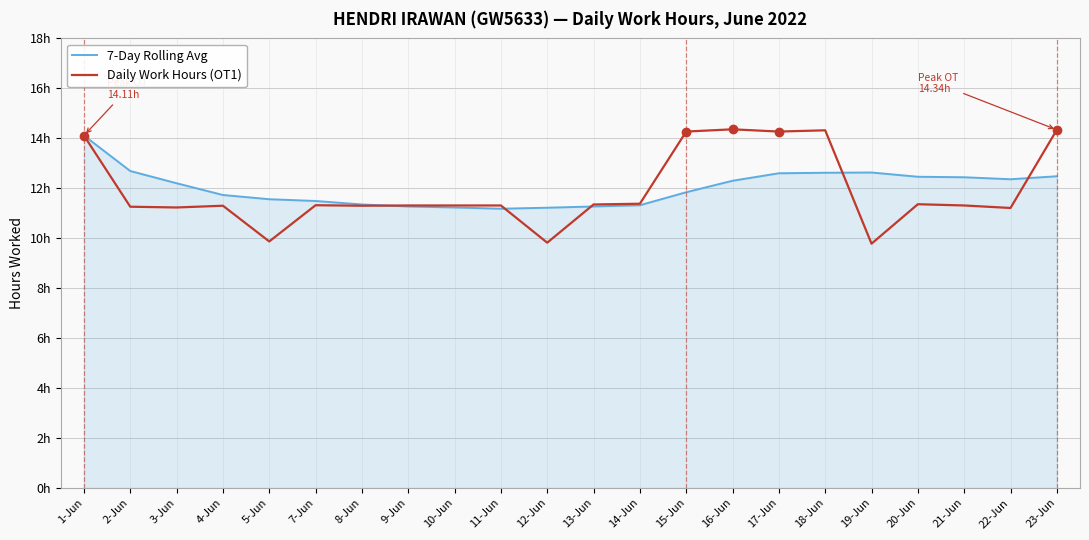

What is the spread (max minus min) of values at 2-Jun?

1.4